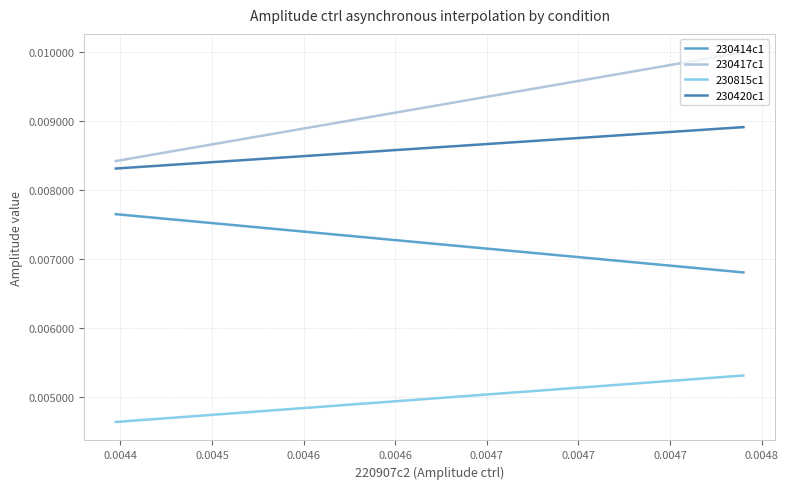

True or false: 230815c1 and 230420c1 intersect in this chart.

False